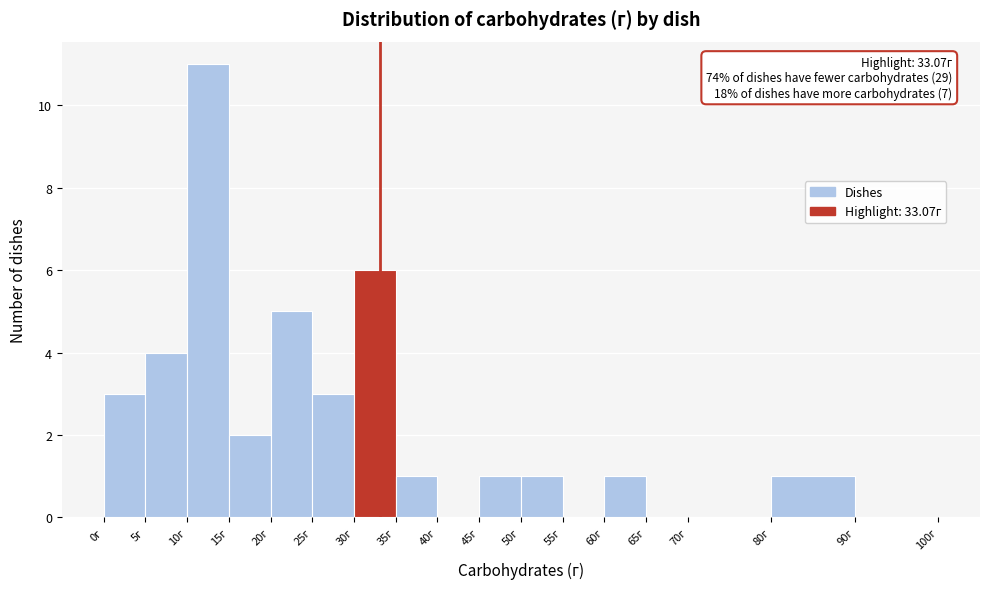

Over which range of the x-axis is the bar tallest?

10 to 15